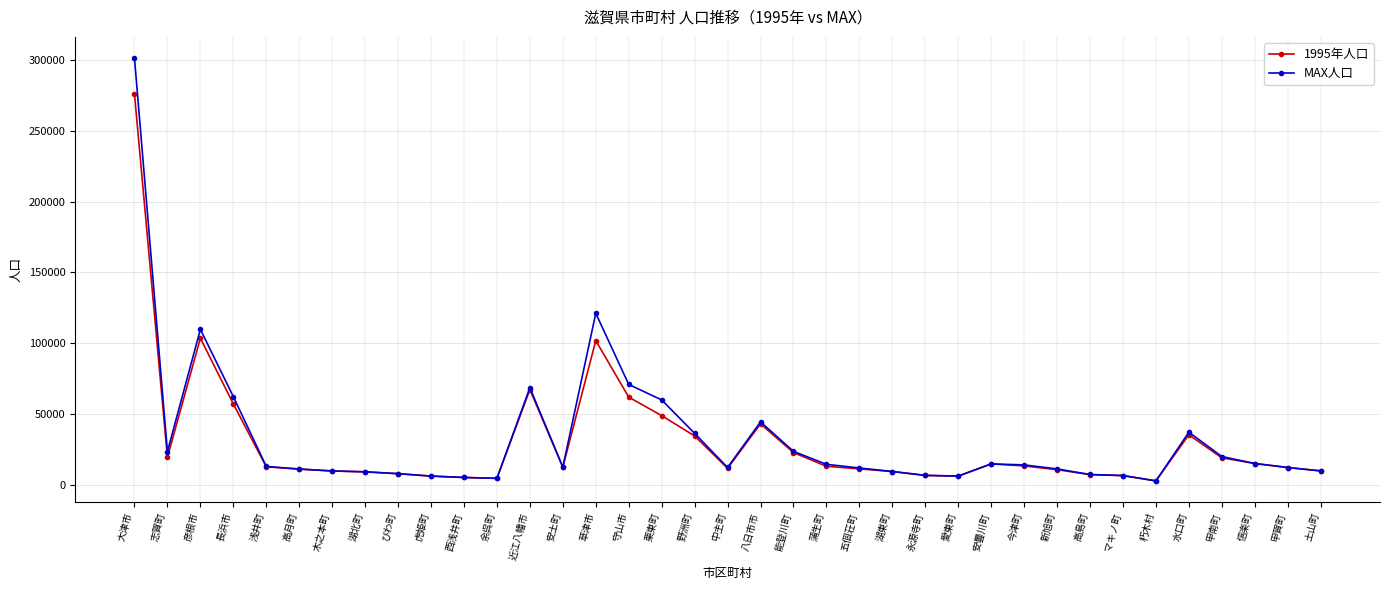

Does the chart display data point markers on the line(s)?

Yes